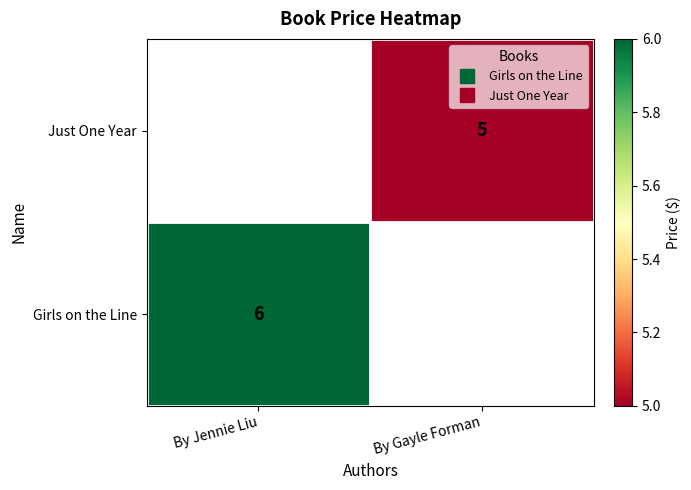

Which category has the lowest value in the Just One Year series?

By Jennie Liu